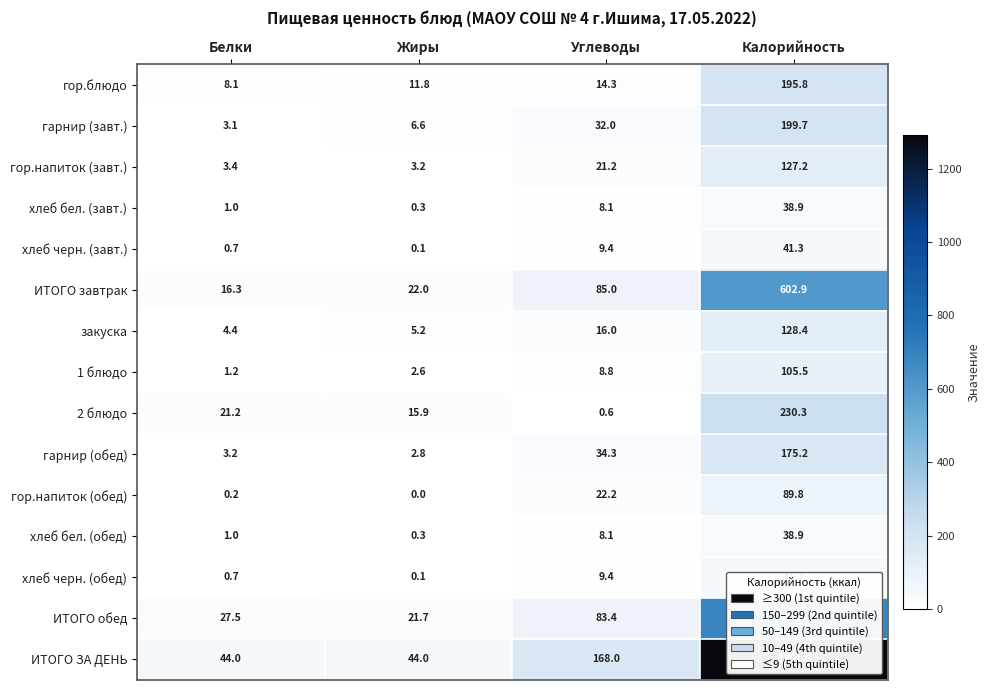

What is the total value across all series at Углеводы?

520.8